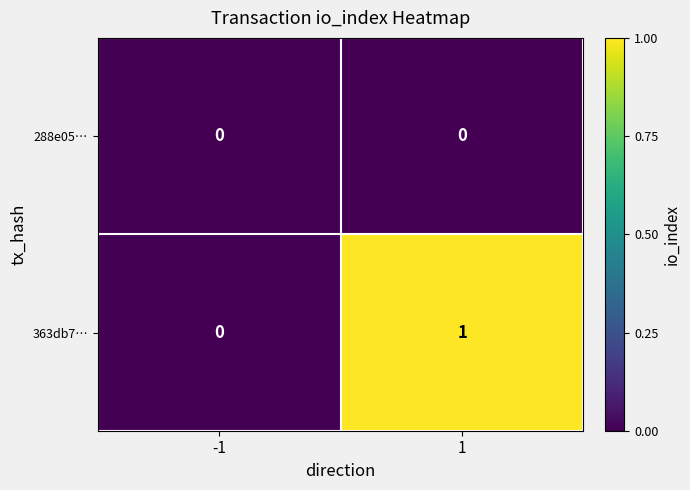

Rank the series at 1 from lowest to highest value.

288e05…, 363db7…